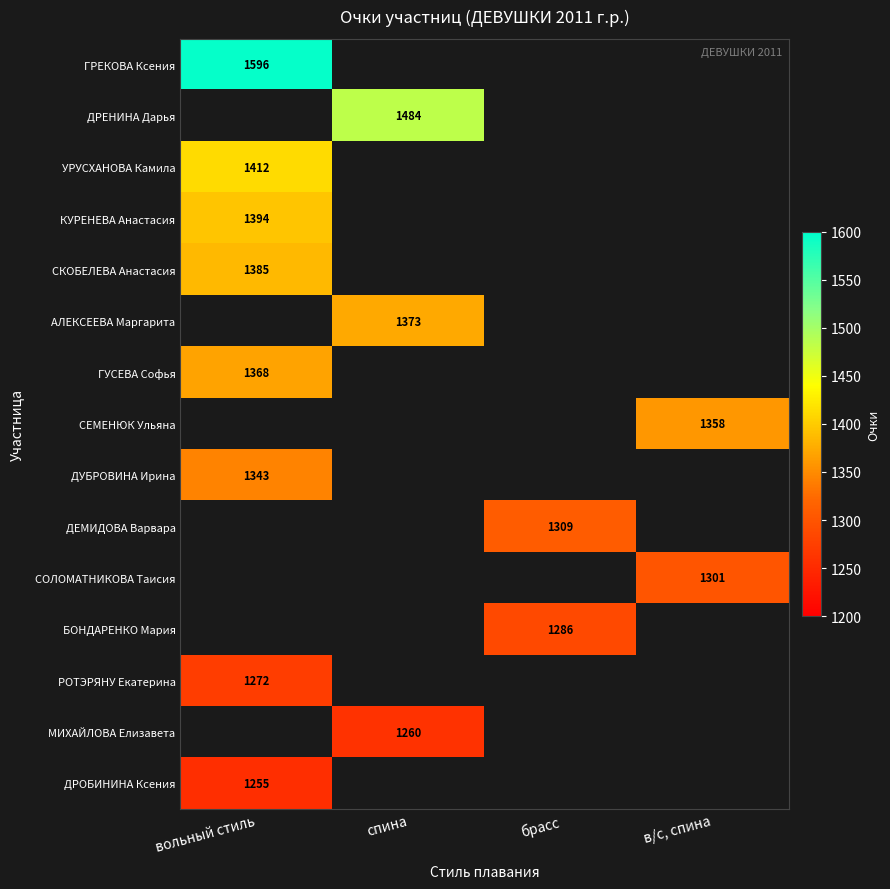

Is the value of РОТЭРЯНУ Екатерина at вольный стиль greater than the value of ДРОБИНИНА Ксения at вольный стиль?

Yes